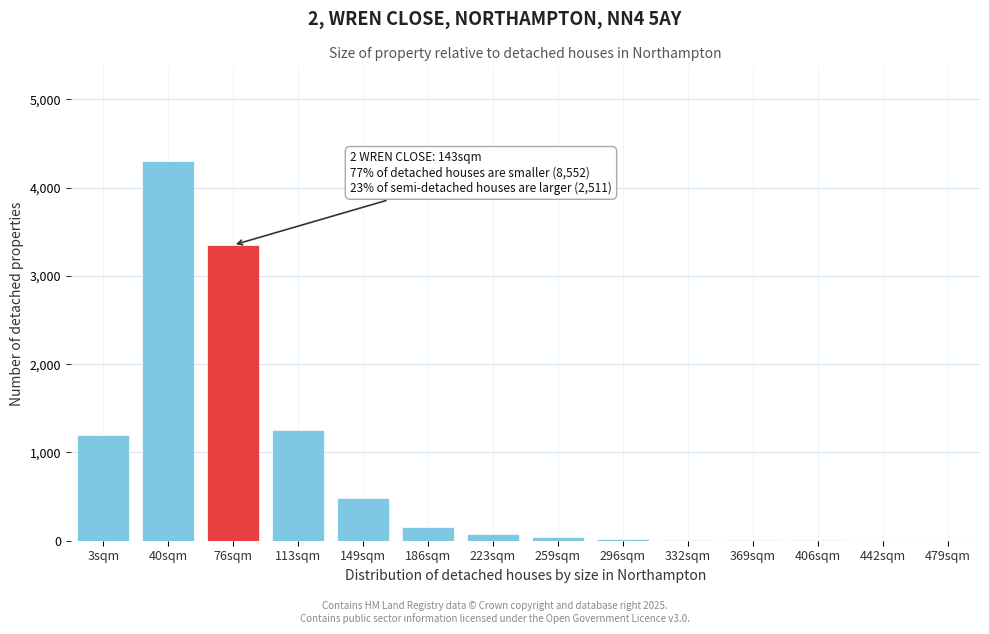

Which category has the highest value across all series?

40sqm